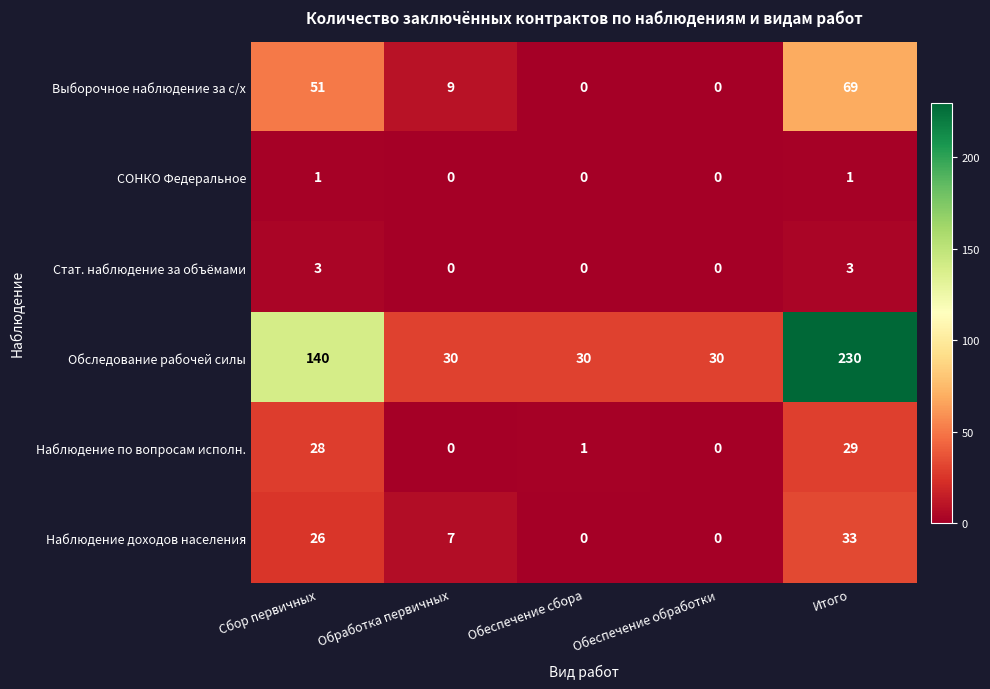

The value of Наблюдение доходов населения at Сбор первичных is 38. True or false?

False